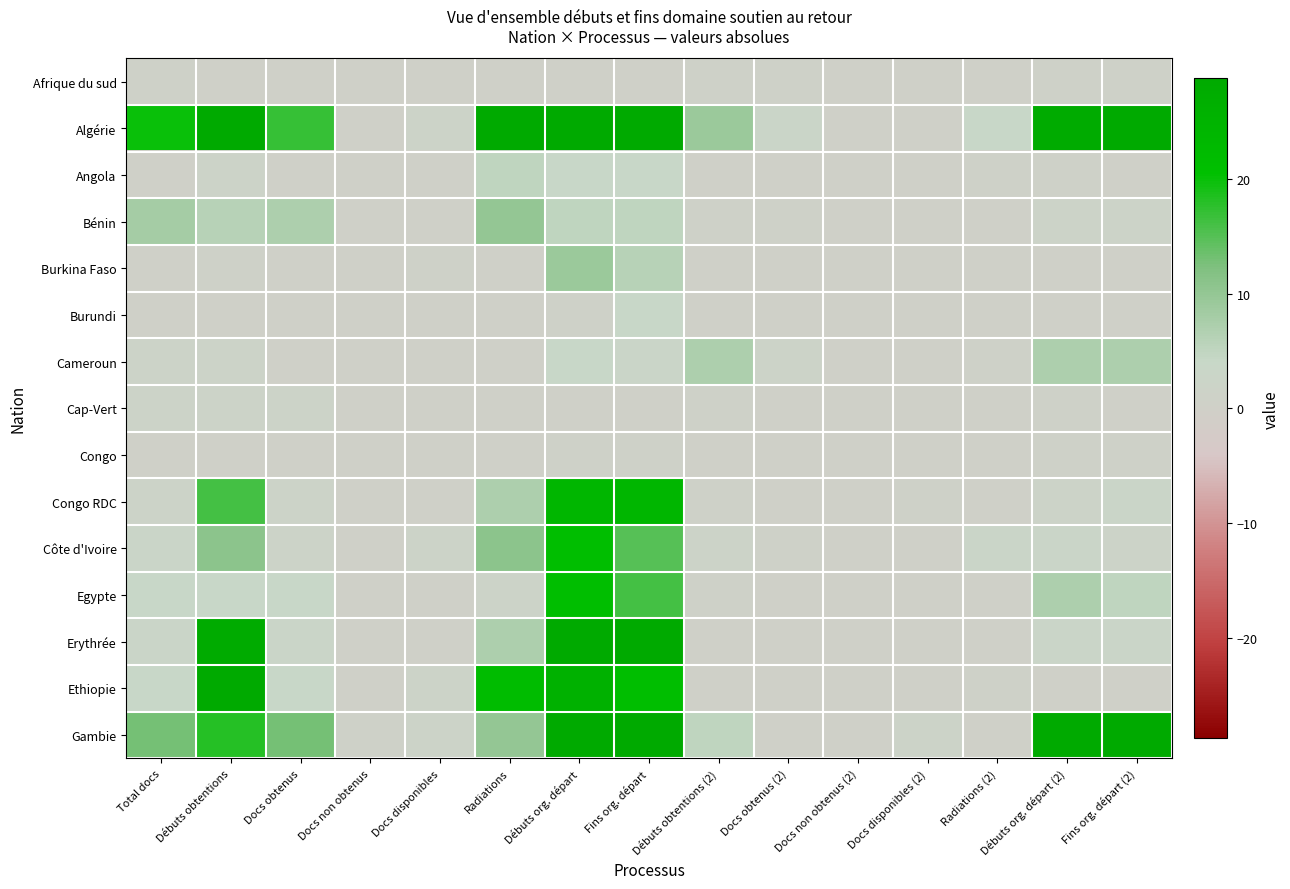

Reading right to left, transcribe all the data shown in this chart.

Afrique du sud: Fins org. départ (2)=1	Débuts org. départ (2)=1	Radiations (2)=0	Docs disponibles (2)=0	Docs non obtenus (2)=0	Docs obtenus (2)=1	Débuts obtentions (2)=1	Fins org. départ=0	Débuts org. départ=0	Radiations=0	Docs disponibles=0	Docs non obtenus=0	Docs obtenus=0	Débuts obtentions=0	Total docs=1
Algérie: Fins org. départ (2)=38	Débuts org. départ (2)=28	Radiations (2)=4	Docs disponibles (2)=0	Docs non obtenus (2)=0	Docs obtenus (2)=3	Débuts obtentions (2)=9	Fins org. départ=115	Débuts org. départ=113	Radiations=29	Docs disponibles=2	Docs non obtenus=0	Docs obtenus=17	Débuts obtentions=45	Total docs=20
Angola: Fins org. départ (2)=0	Débuts org. départ (2)=1	Radiations (2)=1	Docs disponibles (2)=0	Docs non obtenus (2)=0	Docs obtenus (2)=0	Débuts obtentions (2)=0	Fins org. départ=4	Débuts org. départ=4	Radiations=5	Docs disponibles=0	Docs non obtenus=0	Docs obtenus=0	Débuts obtentions=2	Total docs=0
Bénin: Fins org. départ (2)=2	Débuts org. départ (2)=2	Radiations (2)=0	Docs disponibles (2)=0	Docs non obtenus (2)=0	Docs obtenus (2)=1	Débuts obtentions (2)=1	Fins org. départ=5	Débuts org. départ=5	Radiations=10	Docs disponibles=0	Docs non obtenus=0	Docs obtenus=7	Débuts obtentions=6	Total docs=8
Burkina Faso: Fins org. départ (2)=0	Débuts org. départ (2)=0	Radiations (2)=0	Docs disponibles (2)=0	Docs non obtenus (2)=0	Docs obtenus (2)=0	Débuts obtentions (2)=0	Fins org. départ=6	Débuts org. départ=9	Radiations=0	Docs disponibles=1	Docs non obtenus=0	Docs obtenus=0	Débuts obtentions=1	Total docs=0
Burundi: Fins org. départ (2)=0	Débuts org. départ (2)=0	Radiations (2)=0	Docs disponibles (2)=0	Docs non obtenus (2)=0	Docs obtenus (2)=0	Débuts obtentions (2)=0	Fins org. départ=4	Débuts org. départ=1	Radiations=0	Docs disponibles=0	Docs non obtenus=0	Docs obtenus=0	Débuts obtentions=0	Total docs=0
Cameroun: Fins org. départ (2)=7	Débuts org. départ (2)=7	Radiations (2)=1	Docs disponibles (2)=0	Docs non obtenus (2)=0	Docs obtenus (2)=2	Débuts obtentions (2)=7	Fins org. départ=3	Débuts org. départ=4	Radiations=0	Docs disponibles=0	Docs non obtenus=0	Docs obtenus=0	Débuts obtentions=2	Total docs=2
Cap-Vert: Fins org. départ (2)=0	Débuts org. départ (2)=1	Radiations (2)=0	Docs disponibles (2)=0	Docs non obtenus (2)=0	Docs obtenus (2)=0	Débuts obtentions (2)=1	Fins org. départ=0	Débuts org. départ=0	Radiations=0	Docs disponibles=0	Docs non obtenus=0	Docs obtenus=2	Débuts obtentions=2	Total docs=2
Congo: Fins org. départ (2)=1	Débuts org. départ (2)=1	Radiations (2)=0	Docs disponibles (2)=0	Docs non obtenus (2)=0	Docs obtenus (2)=0	Débuts obtentions (2)=0	Fins org. départ=1	Débuts org. départ=1	Radiations=0	Docs disponibles=0	Docs non obtenus=0	Docs obtenus=0	Débuts obtentions=0	Total docs=0
Congo RDC: Fins org. départ (2)=3	Débuts org. départ (2)=2	Radiations (2)=0	Docs disponibles (2)=1	Docs non obtenus (2)=0	Docs obtenus (2)=0	Débuts obtentions (2)=1	Fins org. départ=24	Débuts org. départ=24	Radiations=7	Docs disponibles=0	Docs non obtenus=0	Docs obtenus=2	Débuts obtentions=16	Total docs=2
Côte d'Ivoire: Fins org. départ (2)=2	Débuts org. départ (2)=3	Radiations (2)=3	Docs disponibles (2)=0	Docs non obtenus (2)=0	Docs obtenus (2)=1	Débuts obtentions (2)=2	Fins org. départ=15	Débuts org. départ=21	Radiations=11	Docs disponibles=2	Docs non obtenus=0	Docs obtenus=2	Débuts obtentions=11	Total docs=3
Egypte: Fins org. départ (2)=5	Débuts org. départ (2)=7	Radiations (2)=0	Docs disponibles (2)=0	Docs non obtenus (2)=0	Docs obtenus (2)=0	Débuts obtentions (2)=1	Fins org. départ=16	Débuts org. départ=21	Radiations=2	Docs disponibles=0	Docs non obtenus=0	Docs obtenus=4	Débuts obtentions=4	Total docs=4
Erythrée: Fins org. départ (2)=3	Débuts org. départ (2)=3	Radiations (2)=0	Docs disponibles (2)=0	Docs non obtenus (2)=0	Docs obtenus (2)=0	Débuts obtentions (2)=0	Fins org. départ=138	Débuts org. départ=129	Radiations=7	Docs disponibles=0	Docs non obtenus=0	Docs obtenus=3	Débuts obtentions=28	Total docs=3
Ethiopie: Fins org. départ (2)=0	Débuts org. départ (2)=0	Radiations (2)=1	Docs disponibles (2)=0	Docs non obtenus (2)=0	Docs obtenus (2)=0	Débuts obtentions (2)=0	Fins org. départ=21	Débuts org. départ=26	Radiations=22	Docs disponibles=2	Docs non obtenus=0	Docs obtenus=4	Débuts obtentions=47	Total docs=4
Gambie: Fins org. départ (2)=29	Débuts org. départ (2)=30	Radiations (2)=0	Docs disponibles (2)=2	Docs non obtenus (2)=0	Docs obtenus (2)=0	Débuts obtentions (2)=5	Fins org. départ=152	Débuts org. départ=174	Radiations=10	Docs disponibles=2	Docs non obtenus=1	Docs obtenus=13	Débuts obtentions=18	Total docs=13